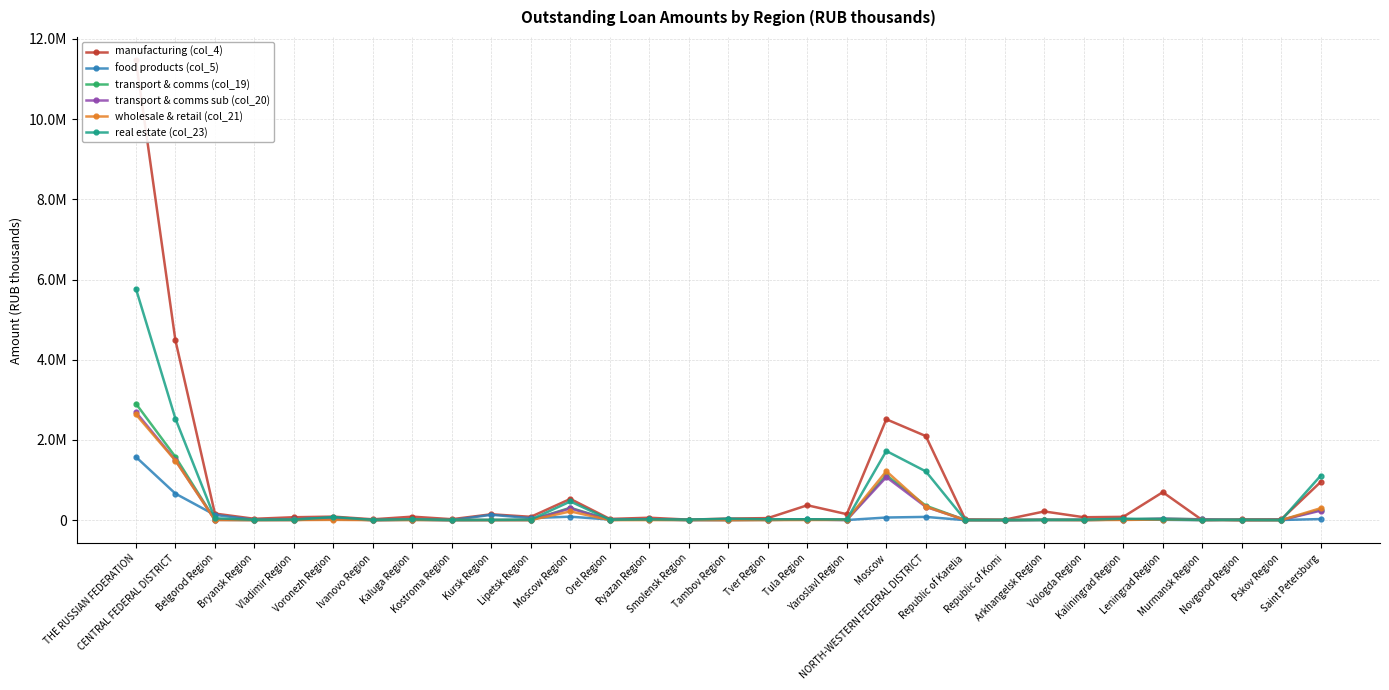

What is the greatest value displayed?

11475647